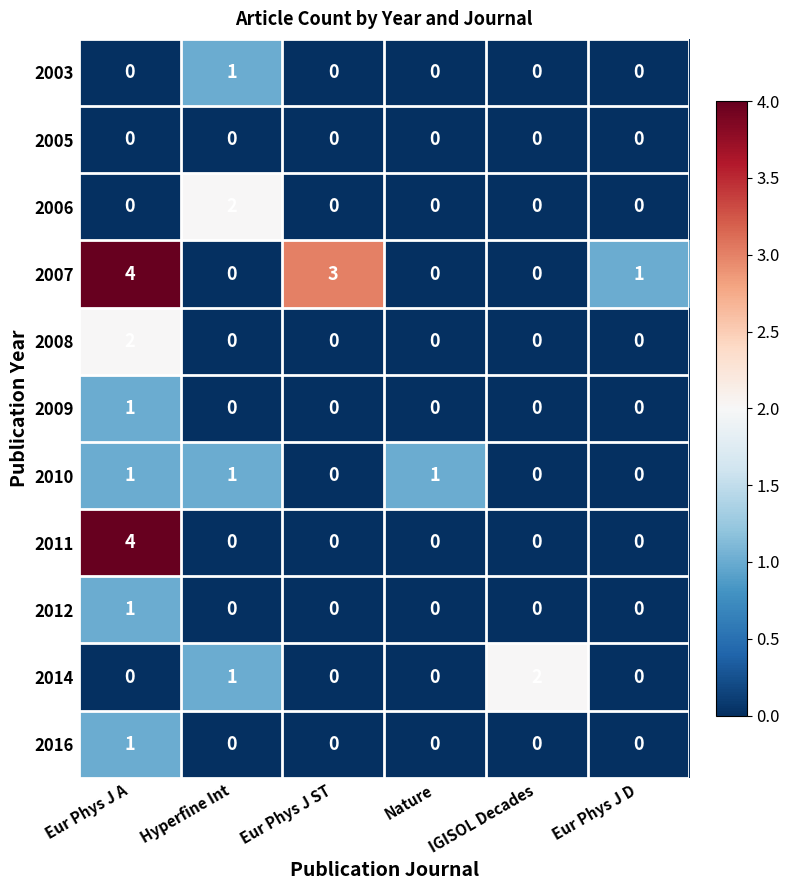

Which series changed the most between Eur Phys J A and Eur Phys J ST?

2011